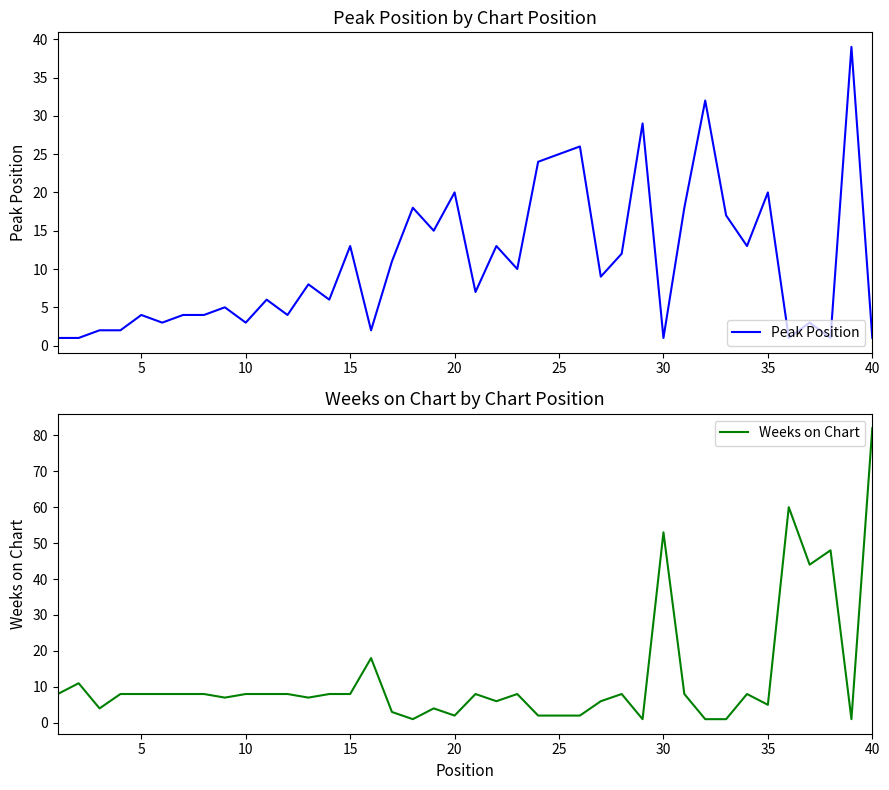

How many data points in Weeks on Chart are above 8?

7